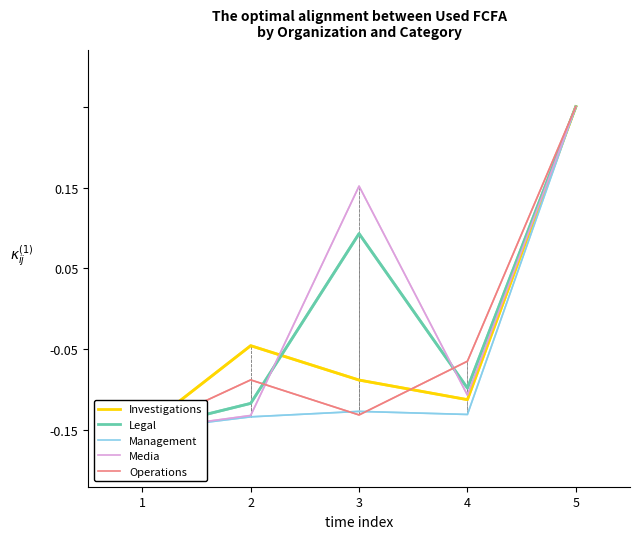

In Media, how many points are lower than both neighbors (excluding endpoints)?

1